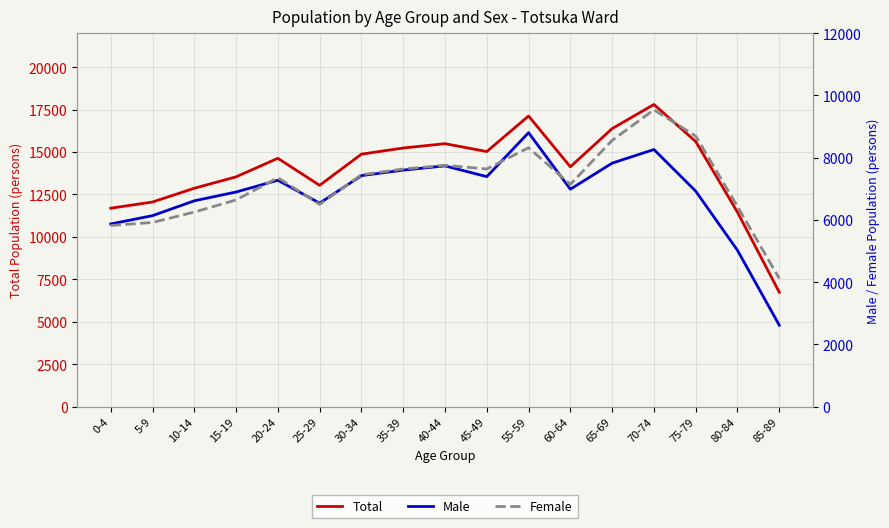

Where is the first local minimum for Male?

25-29